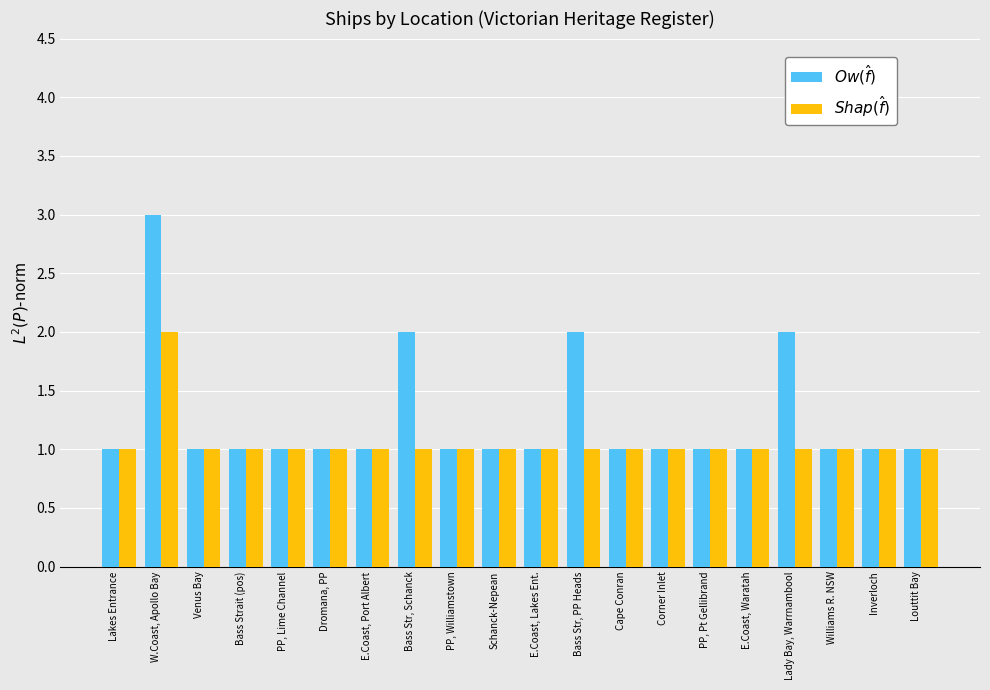

What is the average value of the $Shap(\hat{f})$ series?

1